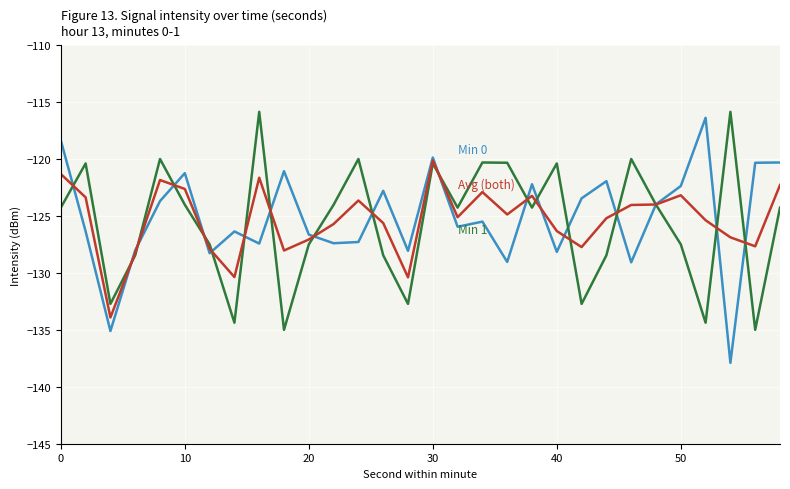

What is the minimum value shown in the chart?

-137.9